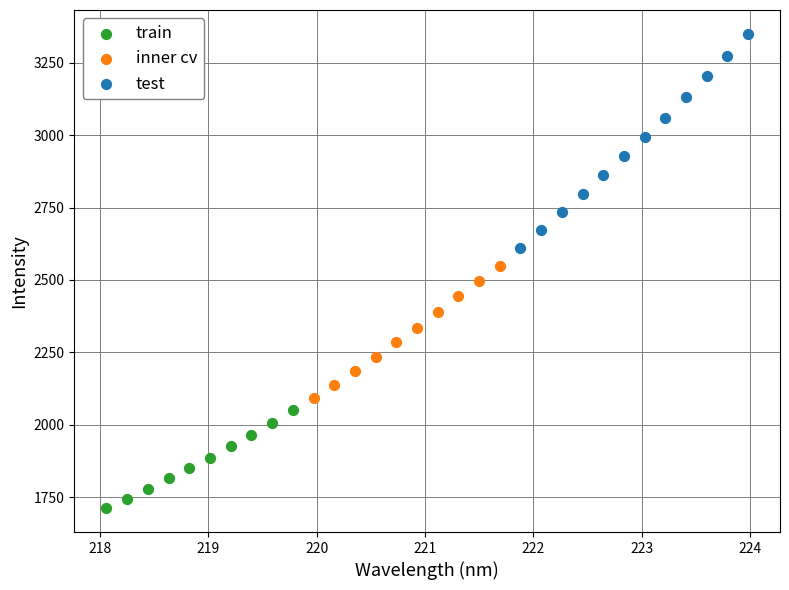

Which series reaches the minimum Y coordinate?

train